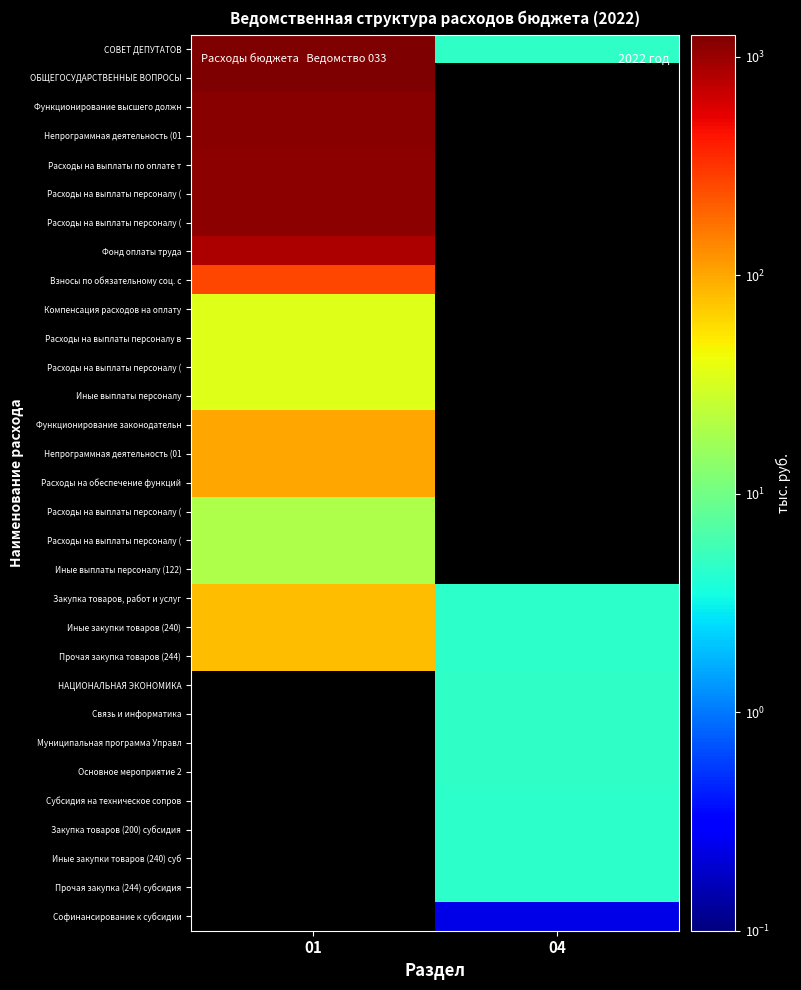

Count the number of categories in the chart.

2